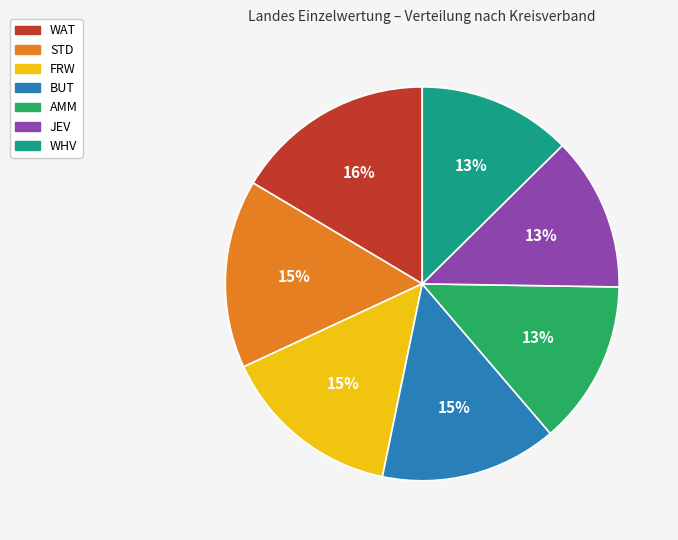

Do JEV and WHV together represent more than half of the pie?

No